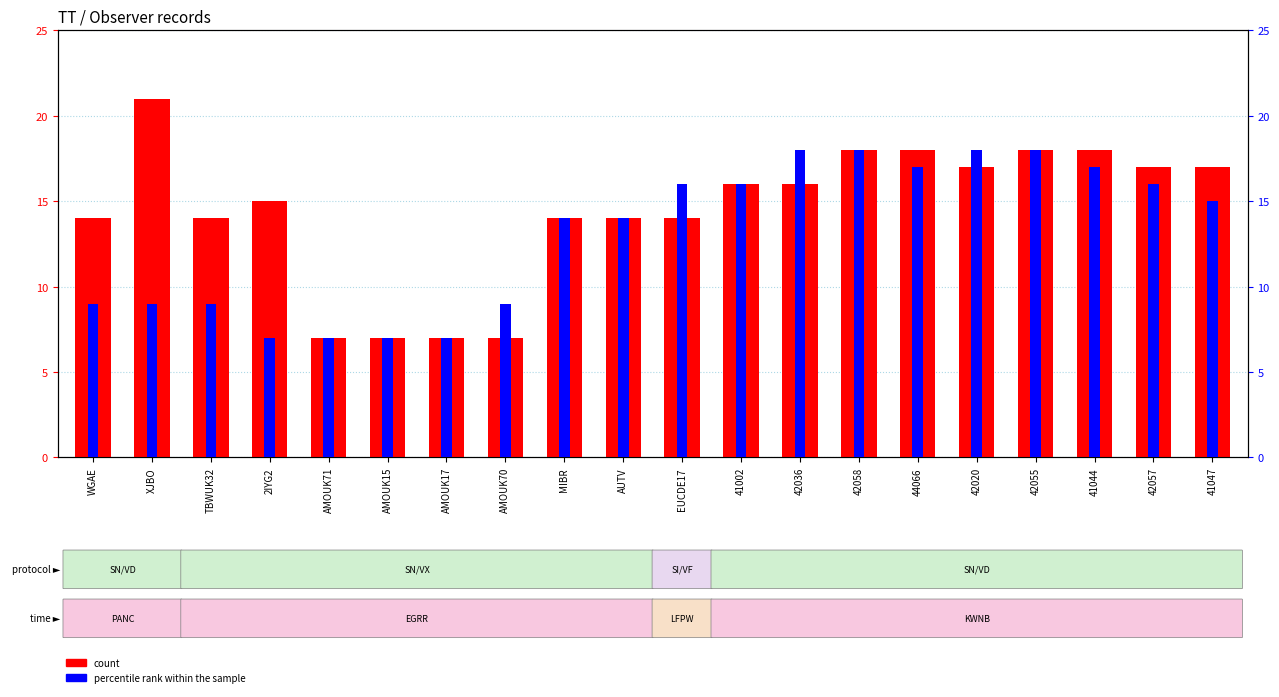

Reading right to left, what are all the values shown in this chart?

count: 17	17	18	18	17	18	18	16	16	14	14	14	7	7	7	7	15	14	21	14
percentile rank within the sample: 15	16	17	18	18	17	18	18	16	16	14	14	9	7	7	7	7	9	9	9